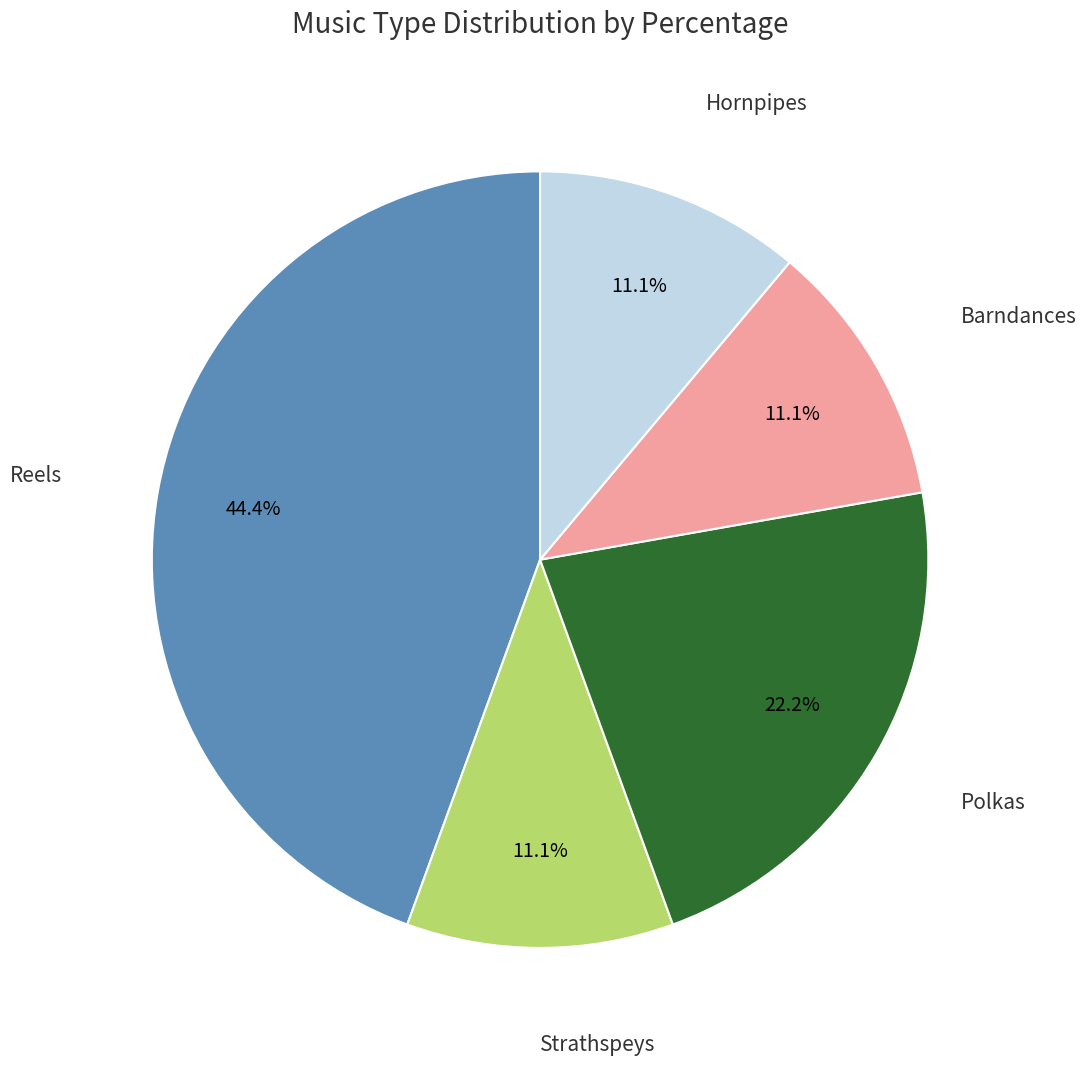

How many slices are in this pie chart?

5